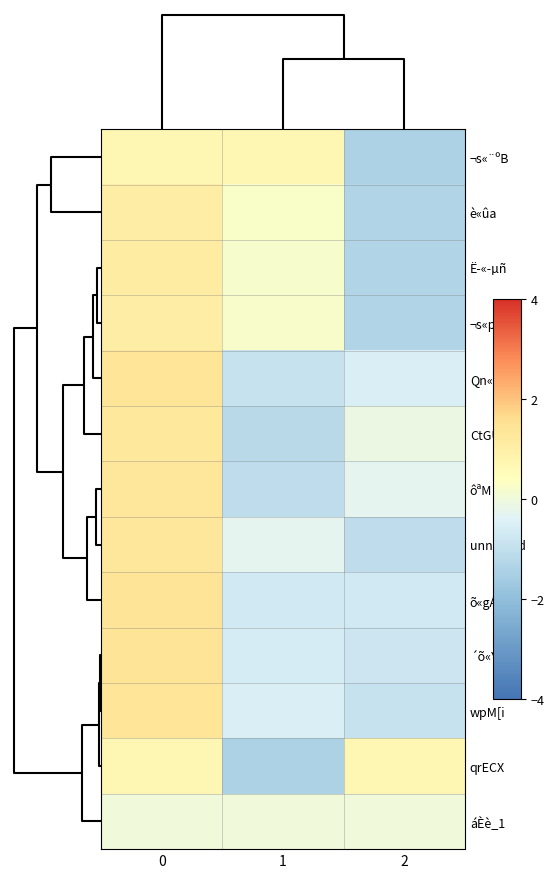

What is the greatest value displayed?

1.4